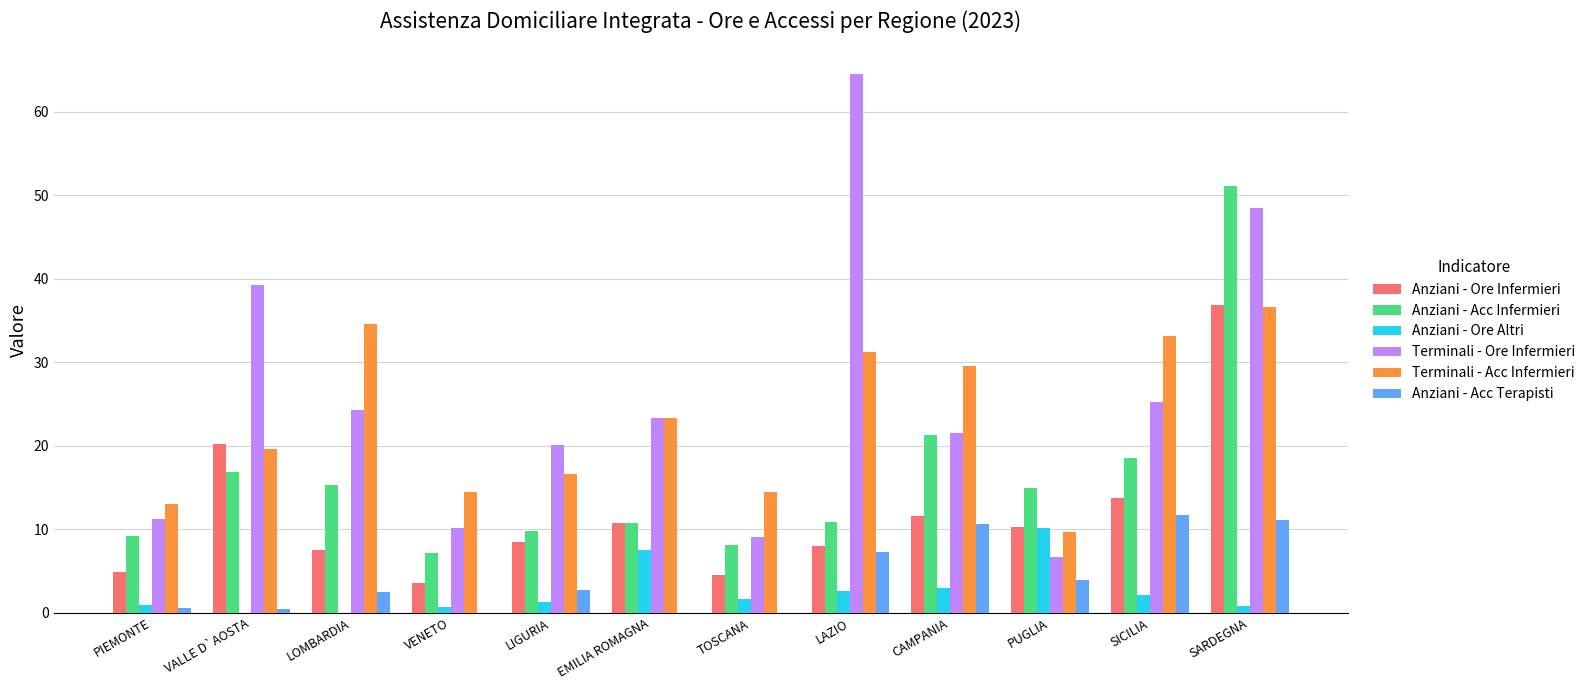

At which category does the chart reach its peak across all series?

LAZIO